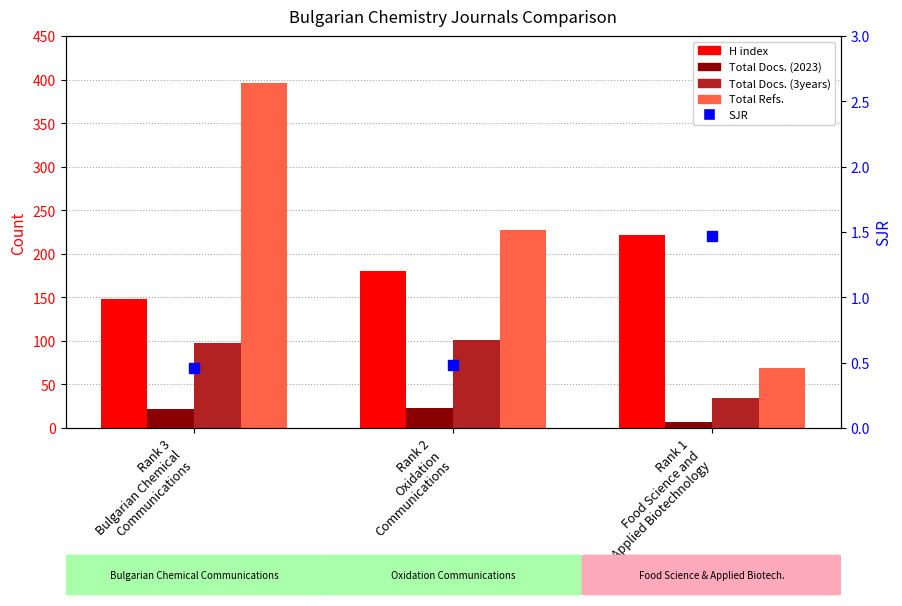

What are all the series names shown in the legend?

H index, Total Docs. (2023), Total Docs. (3years), Total Refs., SJR